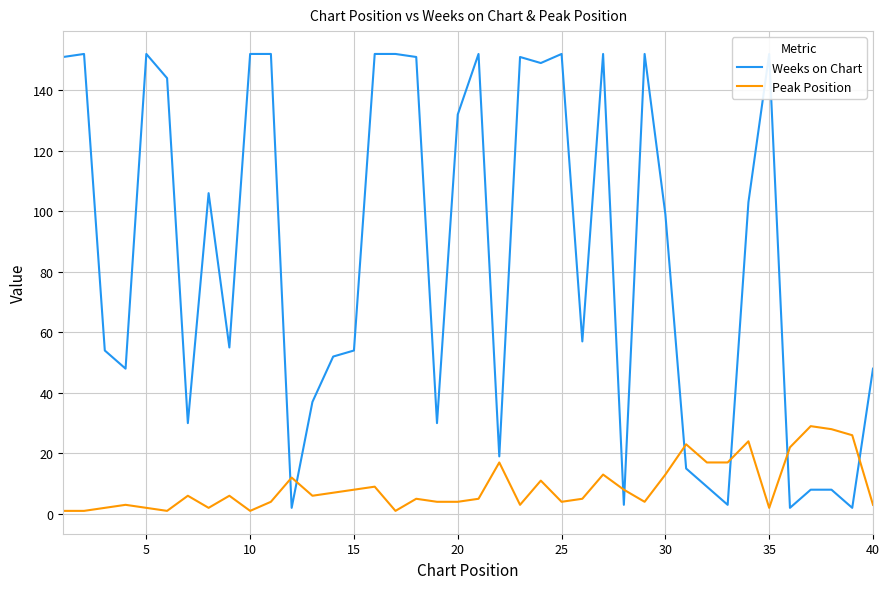

What is the lowest value of the Peak Position series?

1